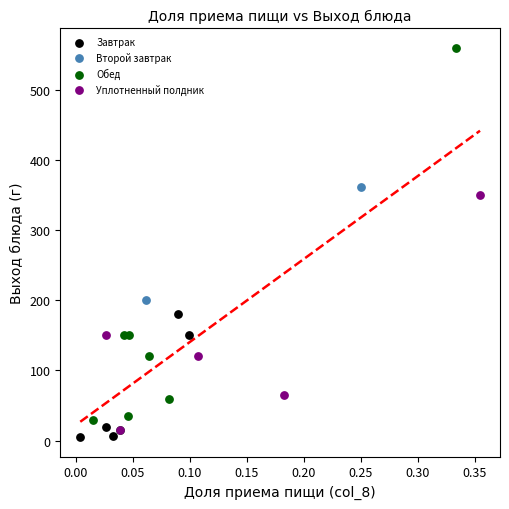

Which series has the largest Y range (max minus min)?

Обед